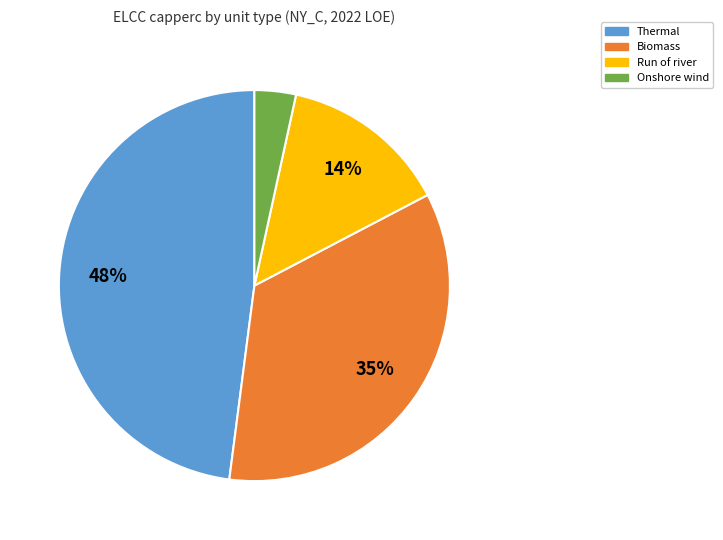

The Biomass slice represents 41% of the pie. True or false?

False